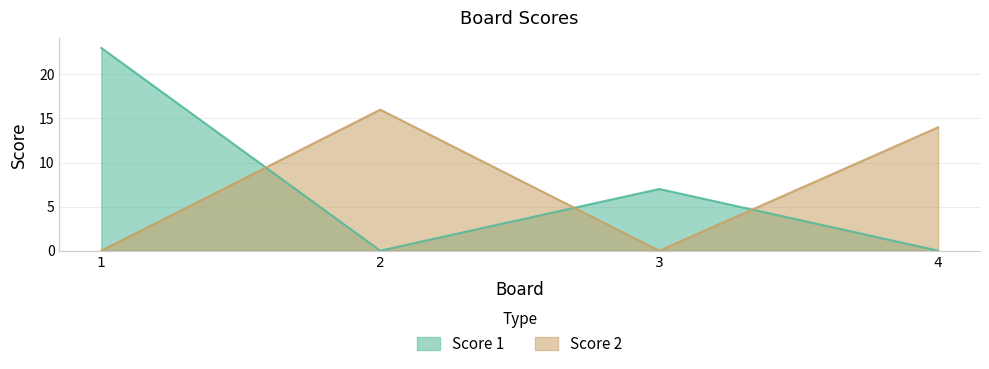

The Score 2 series shows -8 at 3. True or false?

False